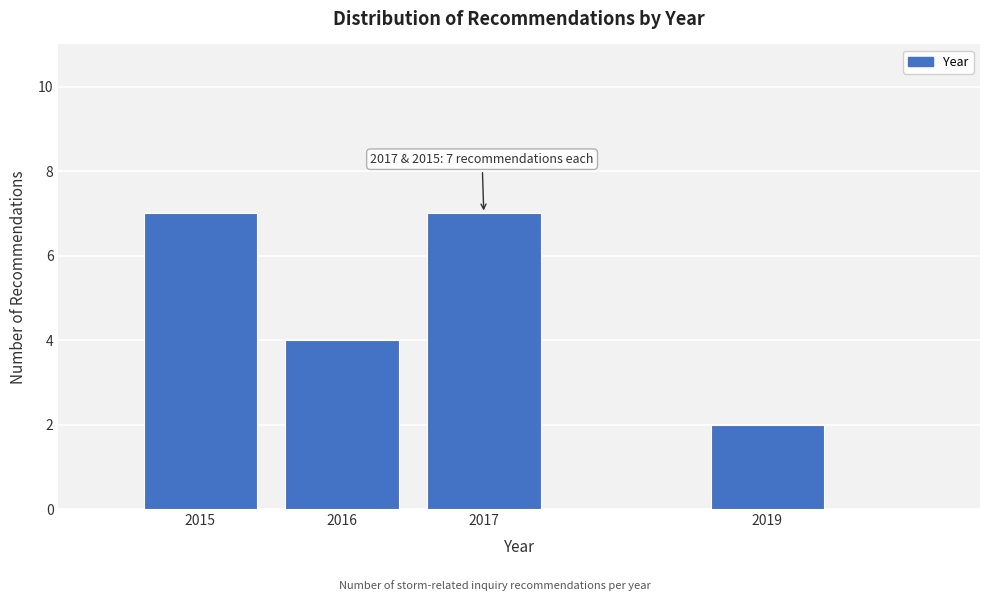

Reading left to right, what are all the values shown in this chart?

2015=7	2016=4	2017=7	2019=2